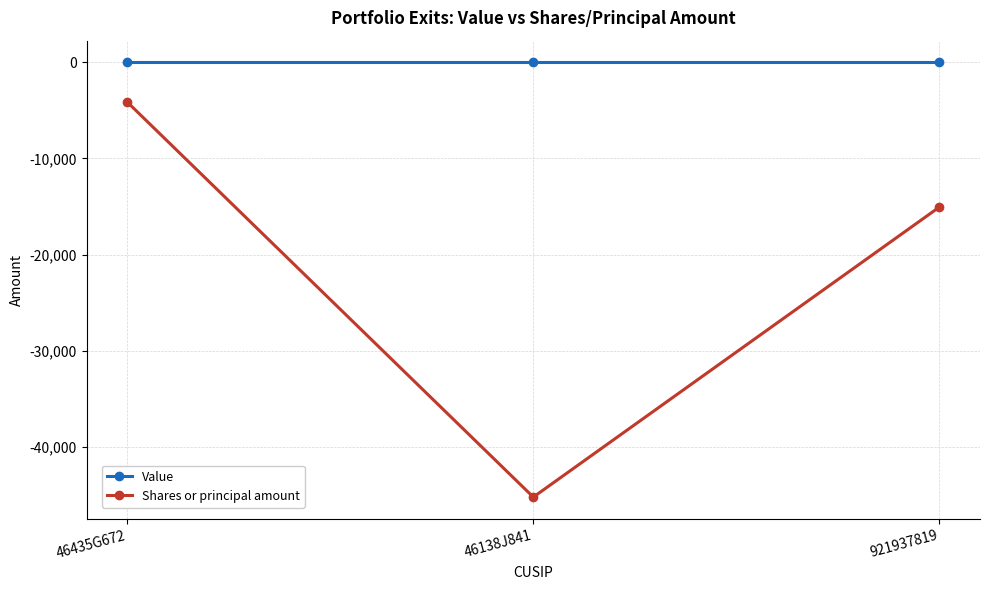

List the series in order of their overall mean, lowest first.

Shares or principal amount, Value